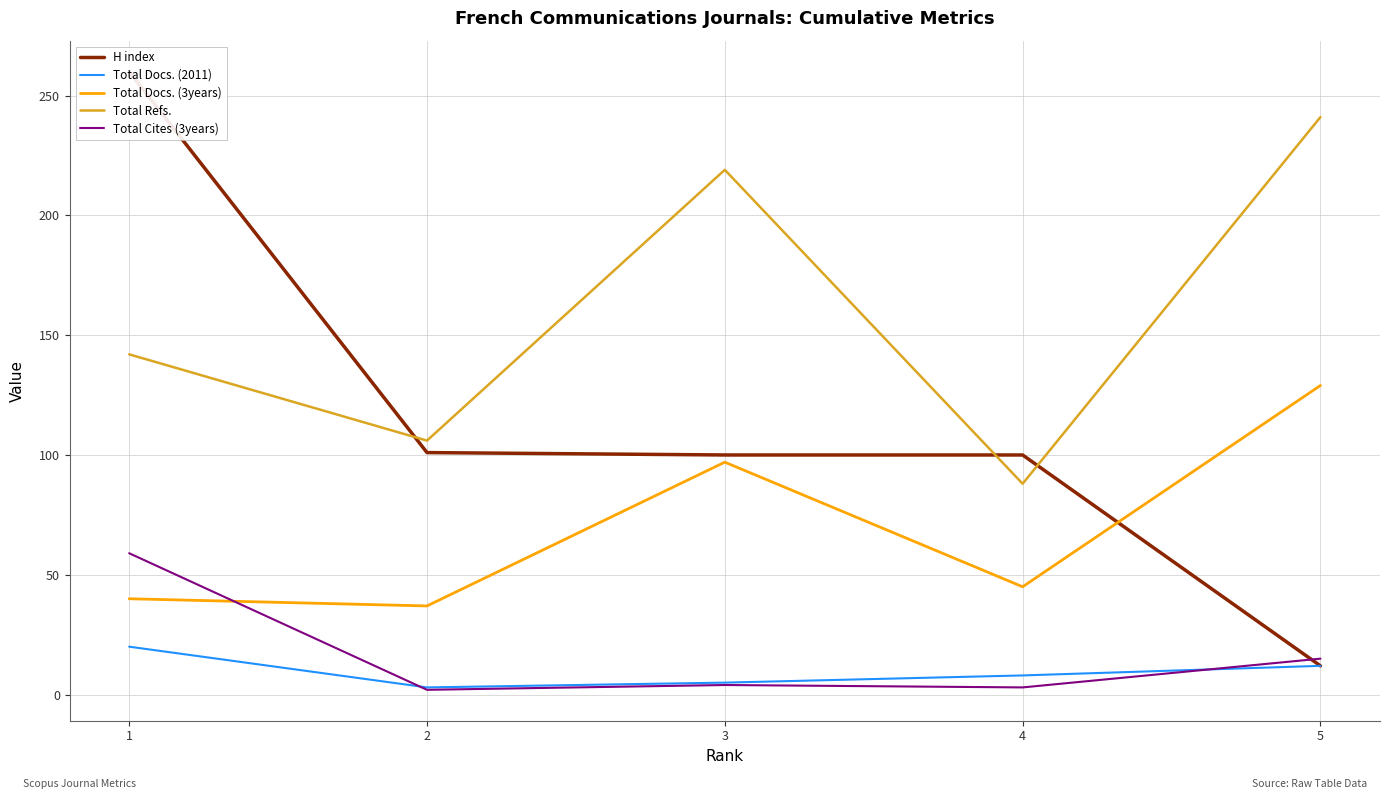

The Total Docs. (3years) series shows 55 at 2. True or false?

False